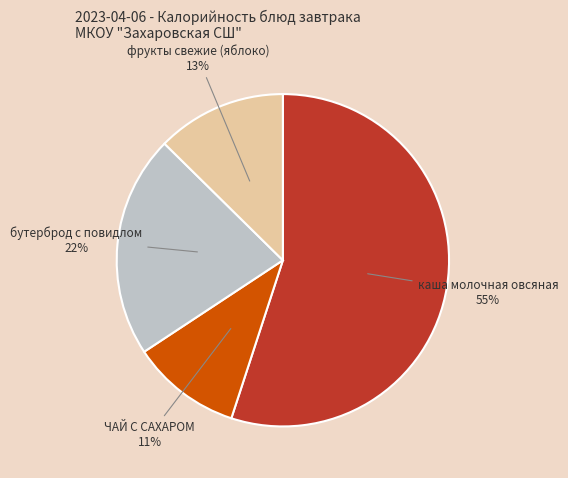

True or false: ЧАЙ С САХАРОМ accounts for 1% of the total.

False